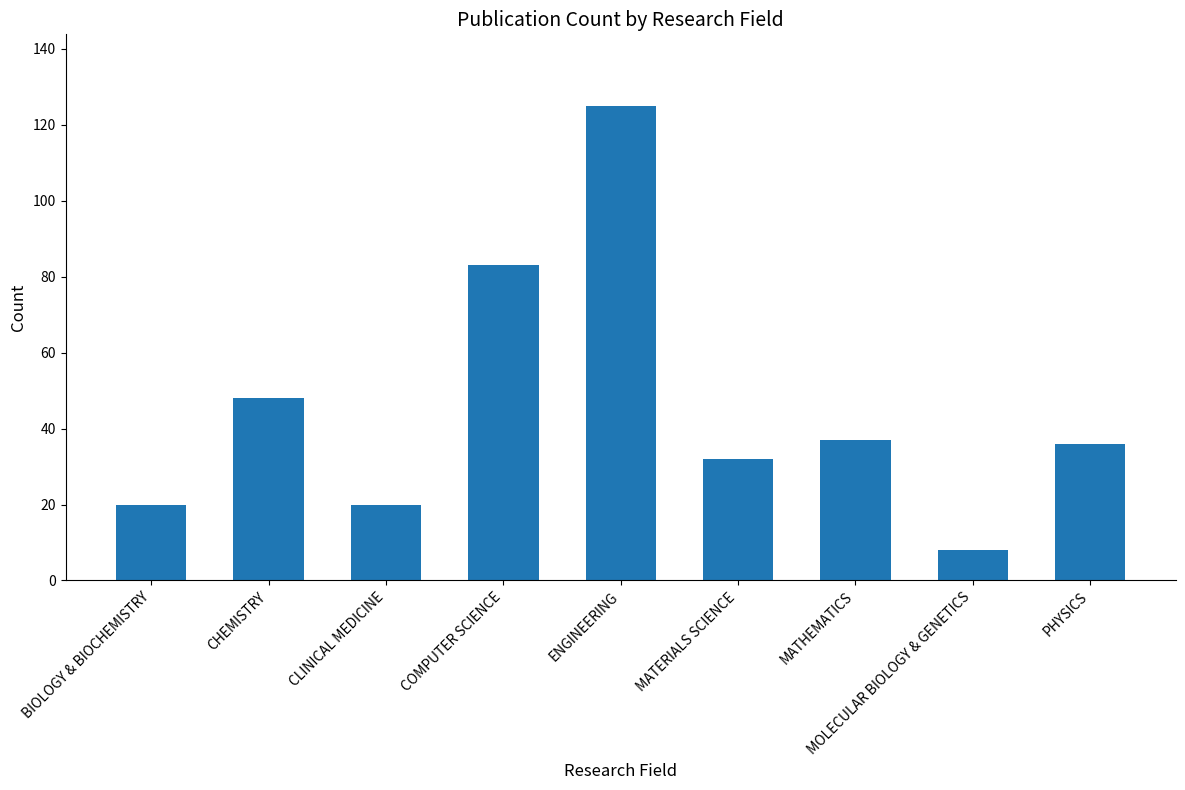

What is the difference between the maximum and minimum values?

117